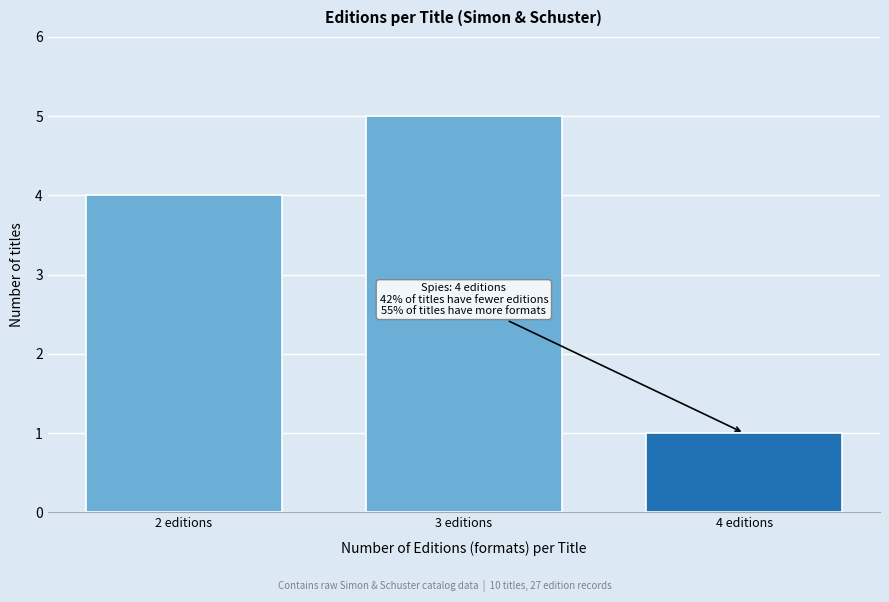

Reading right to left, extract all data points from this chart.

1	5	4